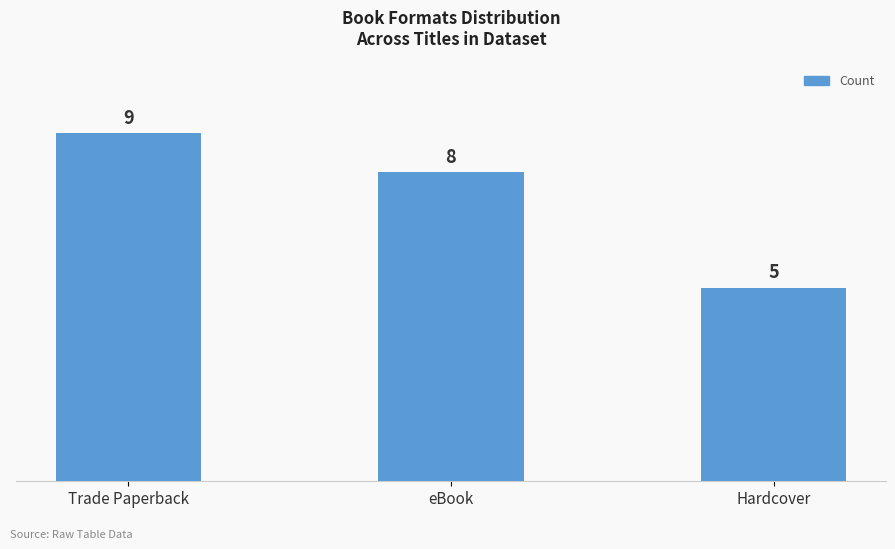

At which category does the chart reach its minimum across all series?

Hardcover